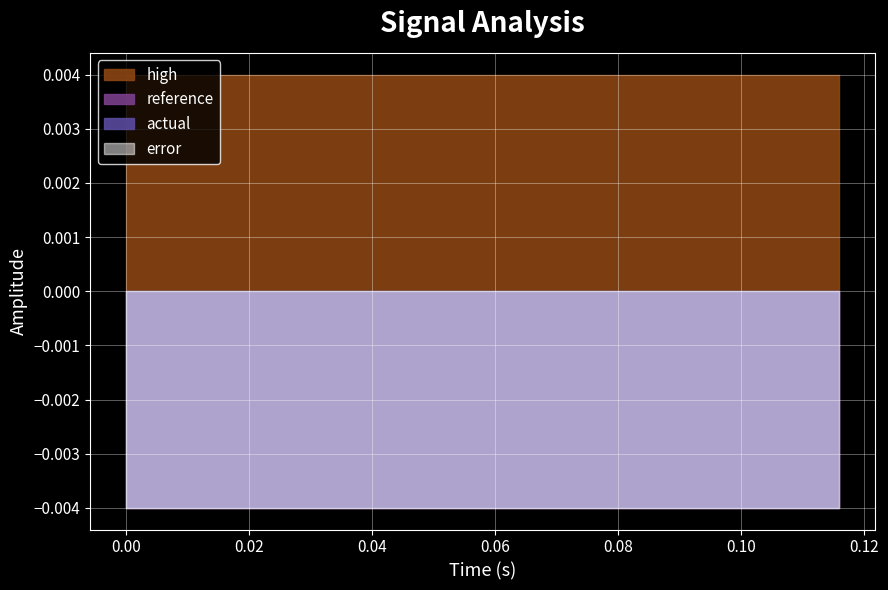

Reading left to right, what are all the values shown in this chart?

reference: 0=0.0	1=0.0	2=0.0	3=0.0	4=0.0	5=0.0	6=0.0	7=0.0	8=0.0	9=0.0	10=0.0	11=0.0	12=0.0	13=0.0	14=0.0	15=0.0	16=0.0	17=0.0	18=0.0	19=0.0	20=0.0	21=0.0	22=0.0	23=0.0	24=0.0	25=0.0	26=0.0	27=0.0	28=0.0	29=0.0
actual: 0=0.0	1=0.0	2=0.0	3=0.0	4=0.0	5=0.0	6=0.0	7=0.0	8=0.0	9=0.0	10=0.0	11=0.0	12=0.0	13=0.0	14=0.0	15=0.0	16=0.0	17=0.0	18=0.0	19=0.0	20=0.0	21=0.0	22=0.0	23=0.0	24=0.0	25=0.0	26=0.0	27=0.0	28=0.0	29=0.0
high: 0=0.0	1=0.0	2=0.0	3=0.0	4=0.0	5=0.0	6=0.0	7=0.0	8=0.0	9=0.0	10=0.0	11=0.0	12=0.0	13=0.0	14=0.0	15=0.0	16=0.0	17=0.0	18=0.0	19=0.0	20=0.0	21=0.0	22=0.0	23=0.0	24=0.0	25=0.0	26=0.0	27=0.0	28=0.0	29=0.0
low: 0=-0.0	1=-0.0	2=-0.0	3=-0.0	4=-0.0	5=-0.0	6=-0.0	7=-0.0	8=-0.0	9=-0.0	10=-0.0	11=-0.0	12=-0.0	13=-0.0	14=-0.0	15=-0.0	16=-0.0	17=-0.0	18=-0.0	19=-0.0	20=-0.0	21=-0.0	22=-0.0	23=-0.0	24=-0.0	25=-0.0	26=-0.0	27=-0.0	28=-0.0	29=-0.0
error: 0=0.0	1=0.0	2=0.0	3=0.0	4=0.0	5=0.0	6=0.0	7=0.0	8=0.0	9=0.0	10=0.0	11=0.0	12=0.0	13=0.0	14=0.0	15=0.0	16=0.0	17=0.0	18=0.0	19=0.0	20=0.0	21=0.0	22=0.0	23=0.0	24=0.0	25=0.0	26=0.0	27=0.0	28=0.0	29=0.0